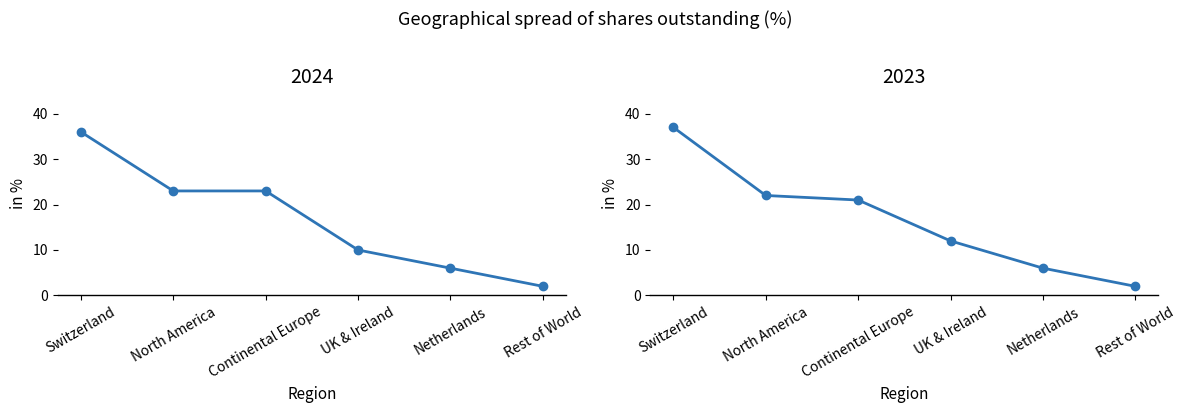

At which category is the sum across all series the highest?

Switzerland